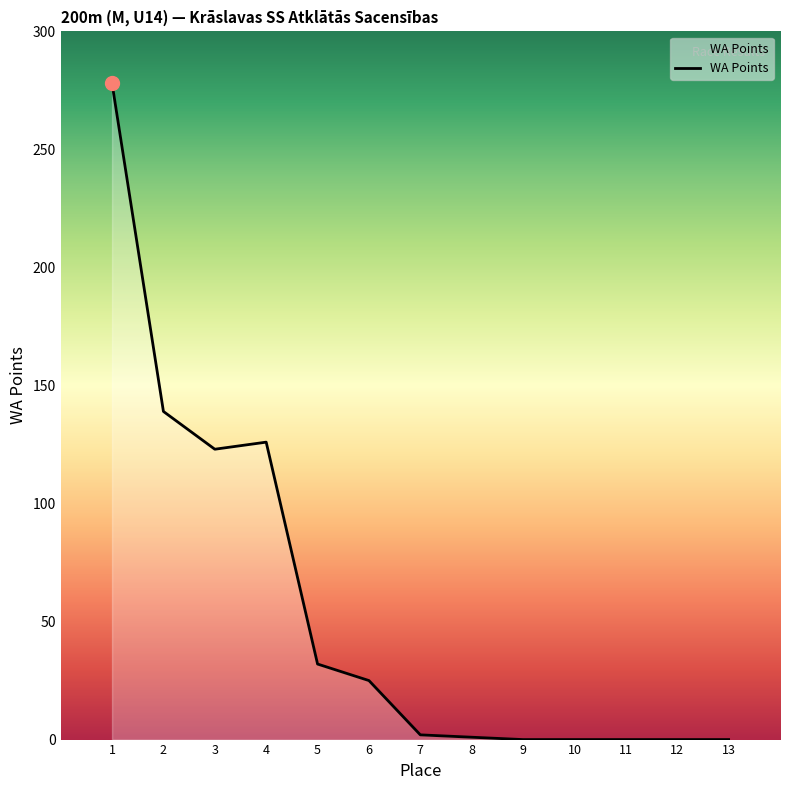

True or false: the data shows -170 at 11.

False